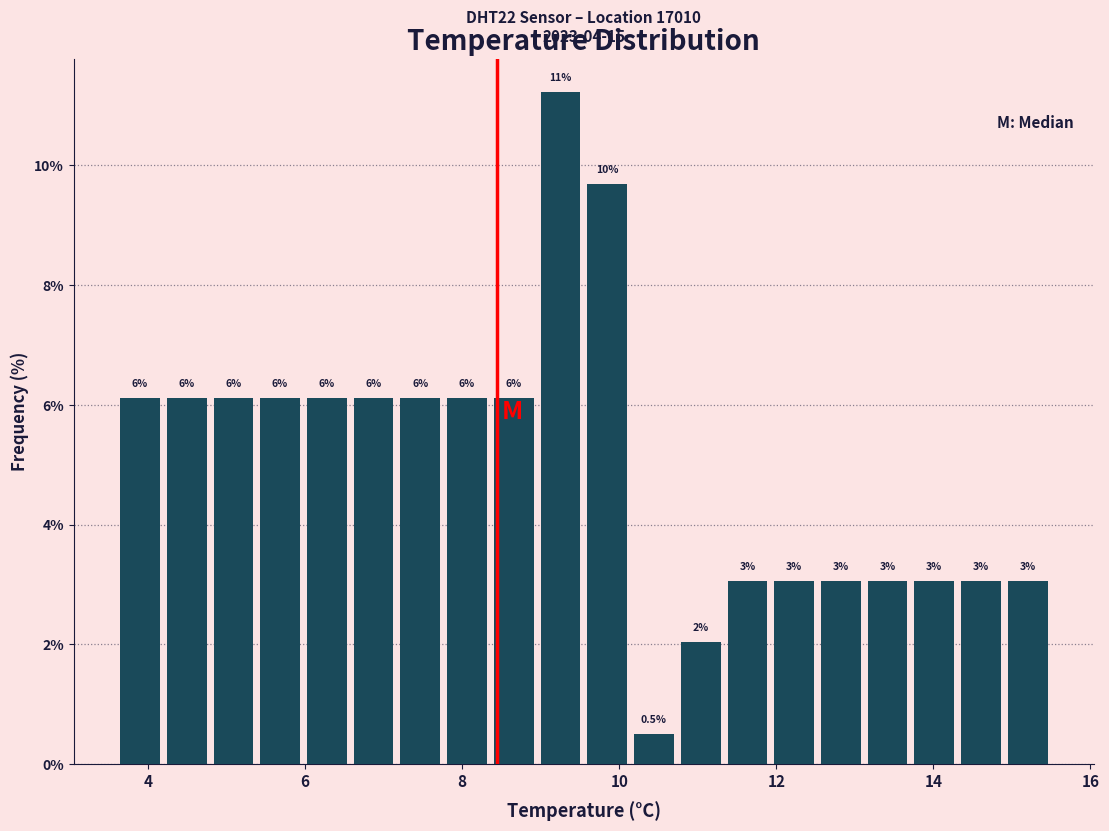

Read against the x-axis, roughly where is the centre of the tallest bar?

9.2